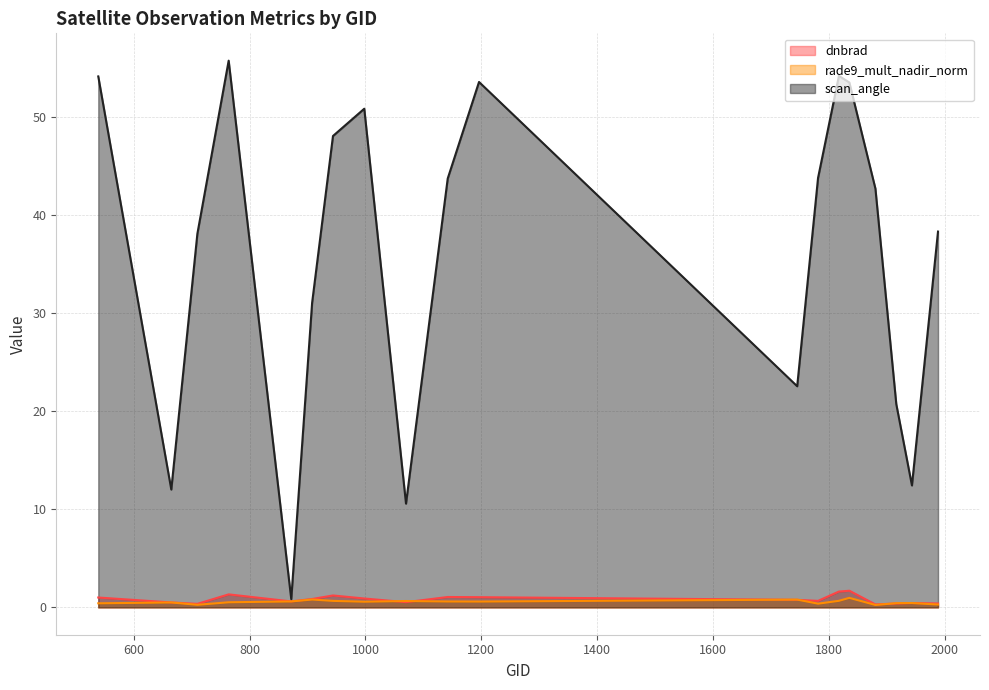

True or false: rade9_mult_nadir_norm has a value of 0.6 at 1916.

False